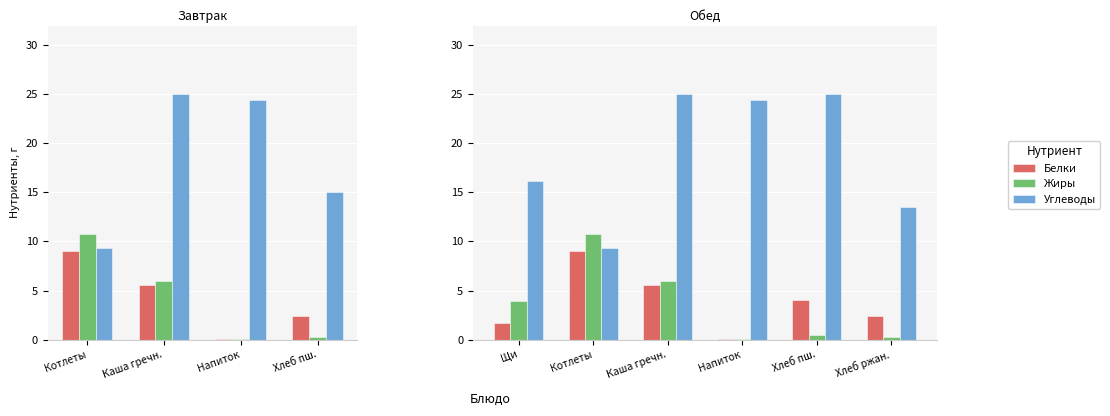

At how many categories does at least one series exceed 16?

4